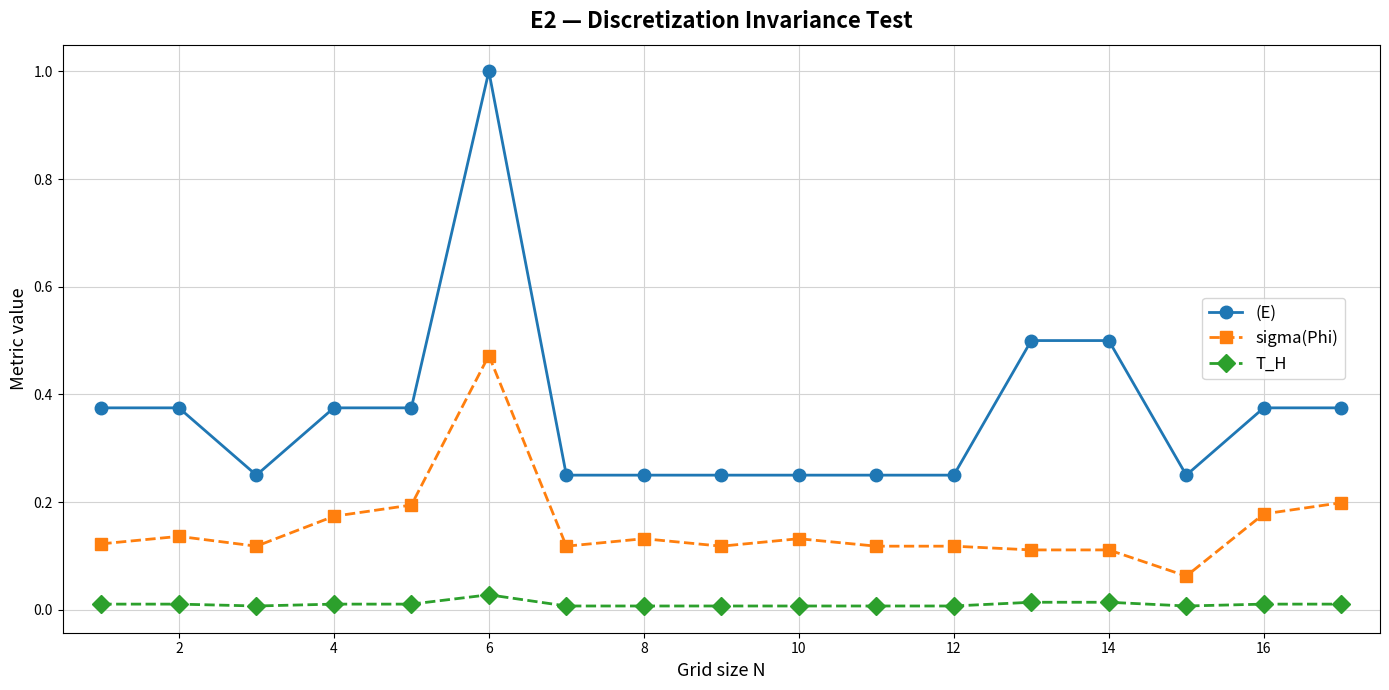

True or false: sigma(Phi) has more than 1 points higher than both neighbors.

True